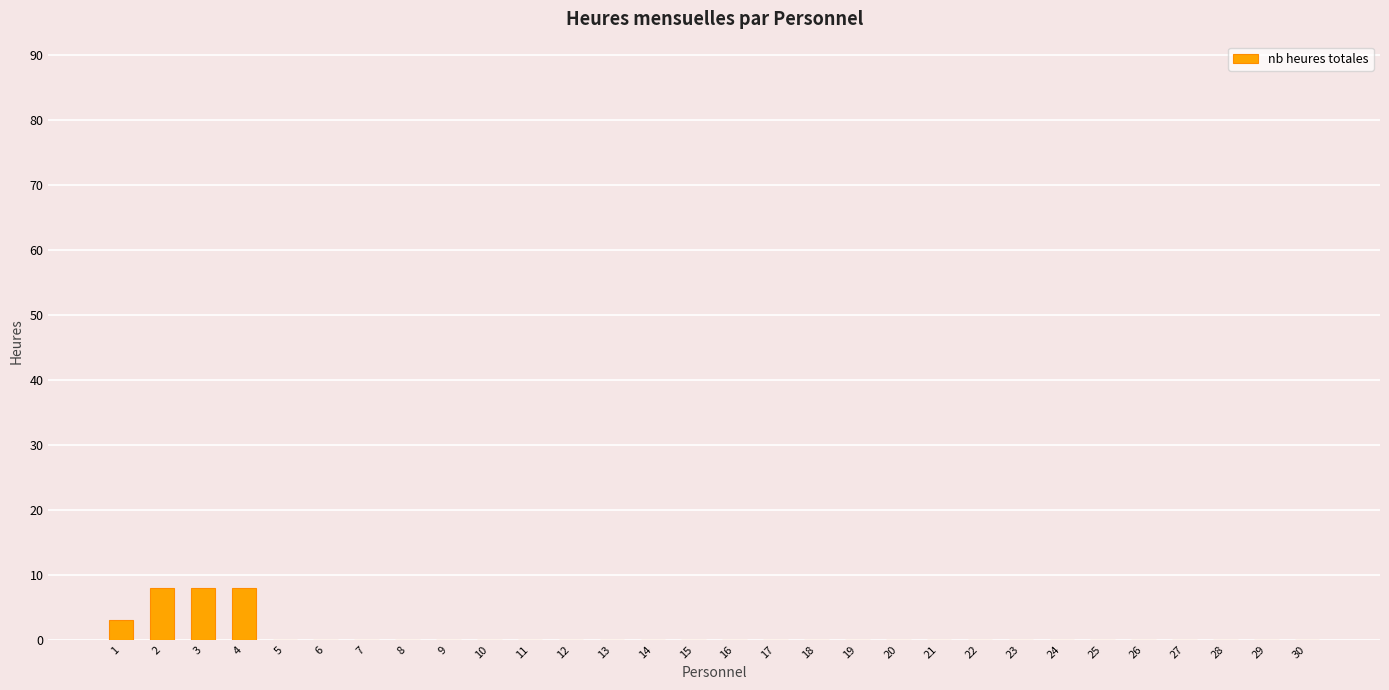

Reading right to left, what are all the values shown in this chart?

0	0	0	0	0	0	0	0	0	0	0	0	0	0	0	0	0	0	0	0	0	0	0	0	0	0	8	8	8	3